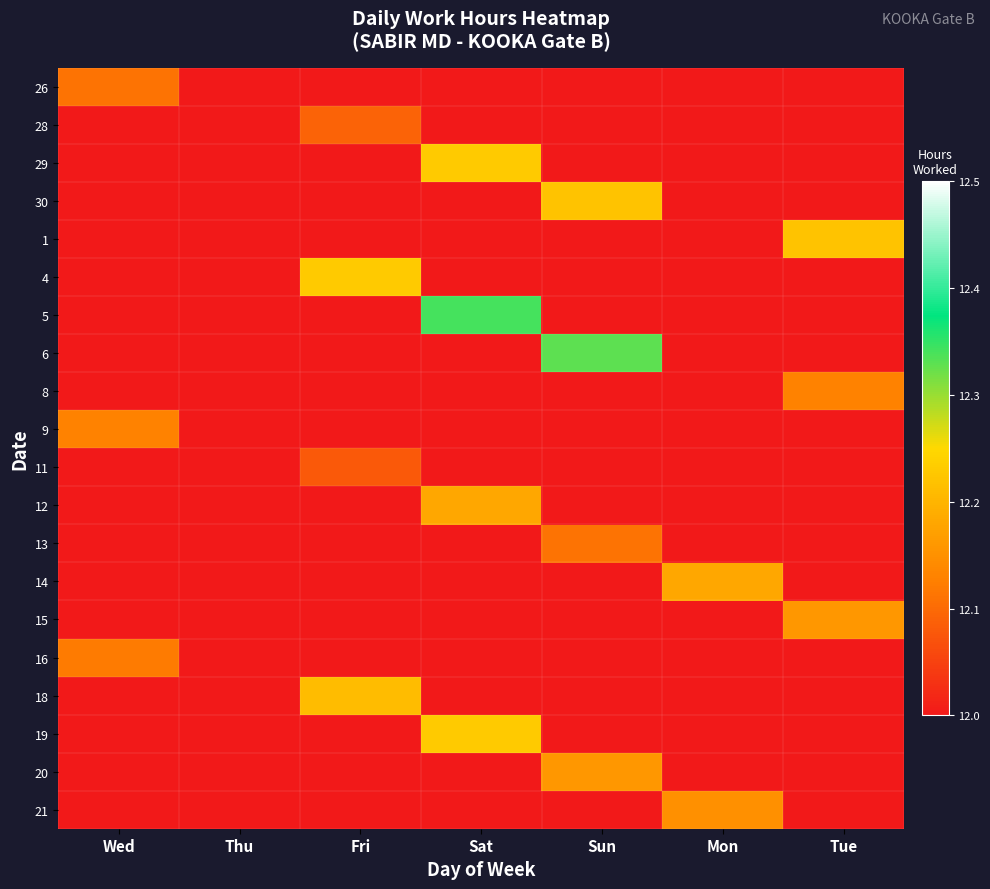

At Wed, list the series in order from largest to smallest.

9, 16, 26, 28, 29, 30, 1, 4, 5, 6, 8, 11, 12, 13, 14, 15, 18, 19, 20, 21